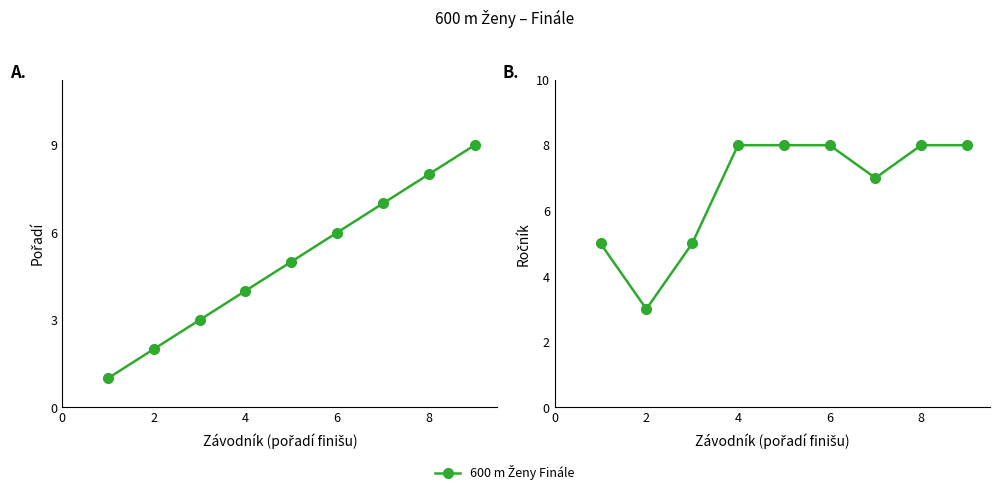

What is the difference between the maximum and minimum values in the Ročník series?

5